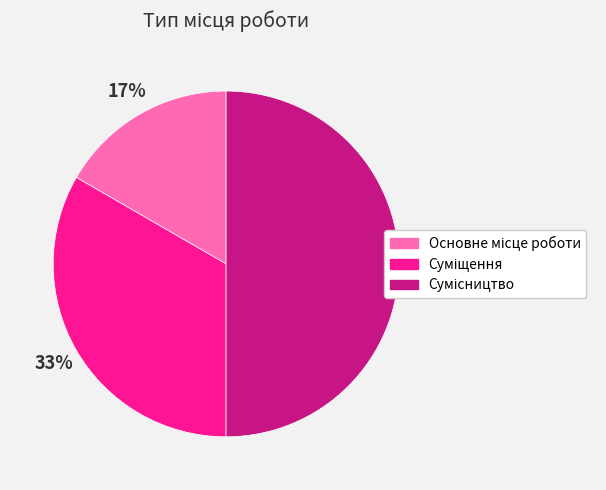

To the nearest percent, what is the average slice percentage?

33%